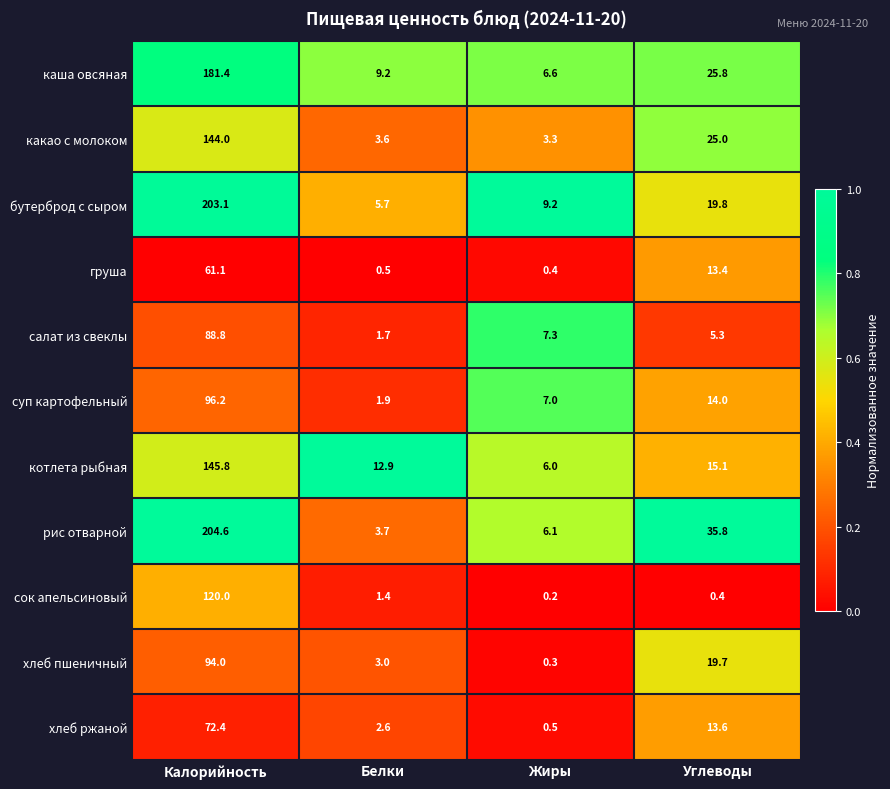

What is the average value of the каша овсяная series?

55.8